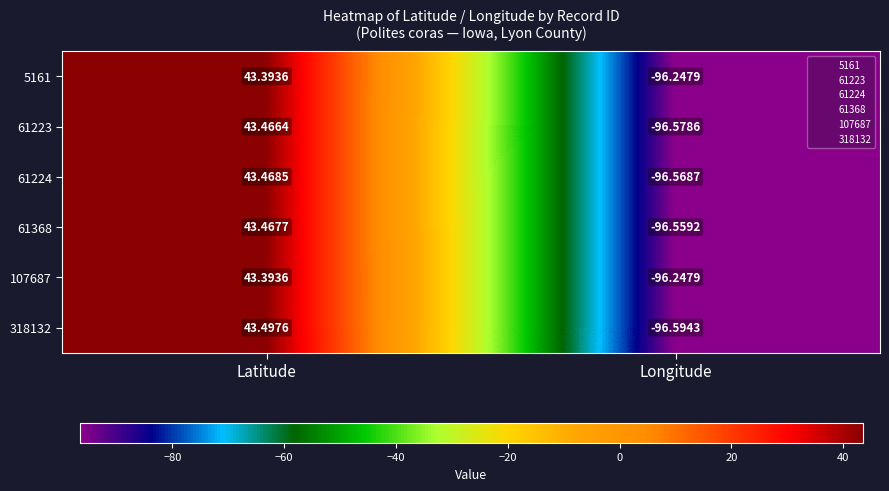

At which label is 318132 closest to -26?

Latitude